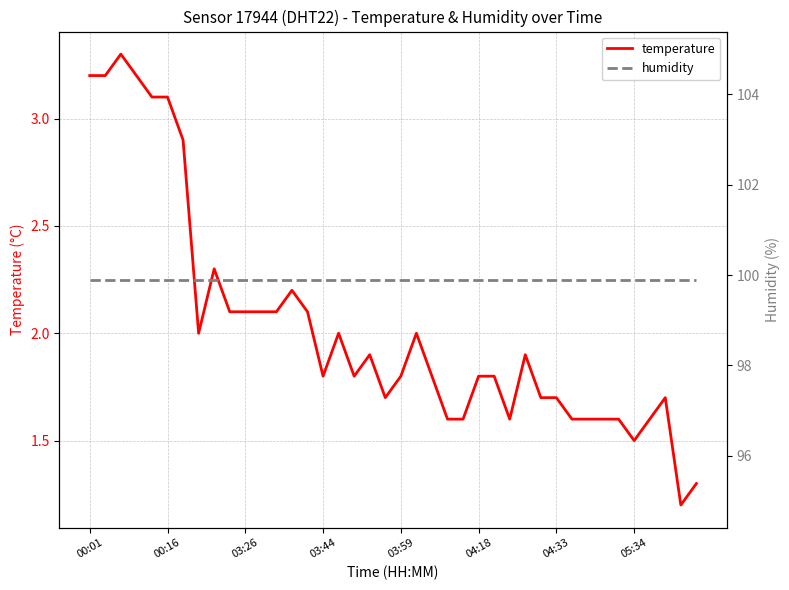

True or false: humidity and temperature intersect in this chart.

False